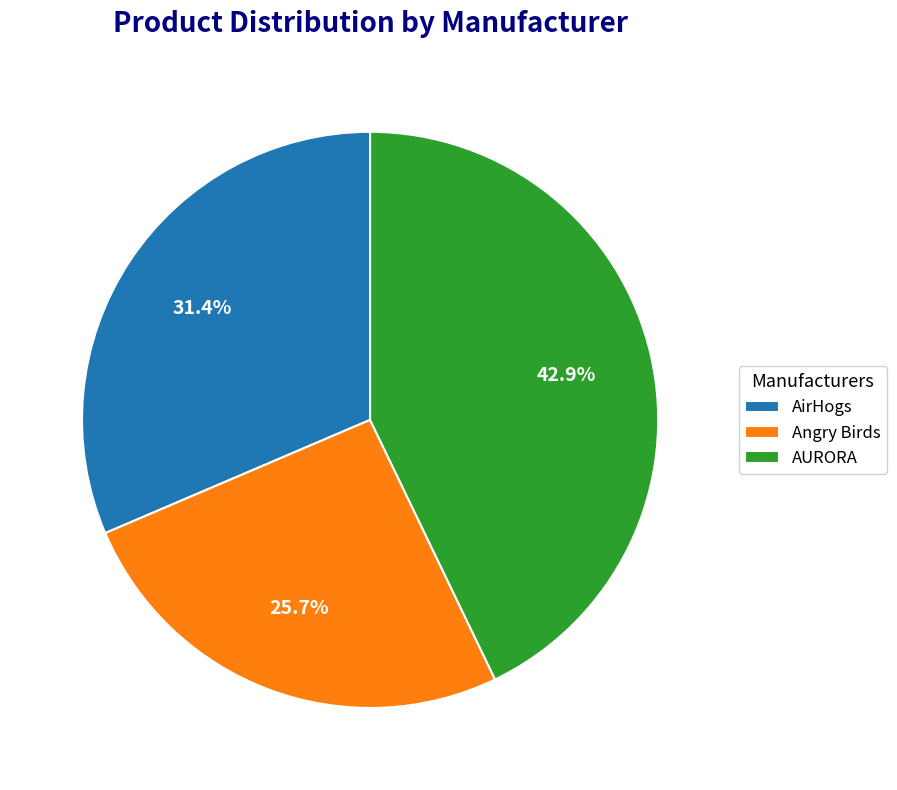

What is the smallest slice in the pie chart?

Angry Birds